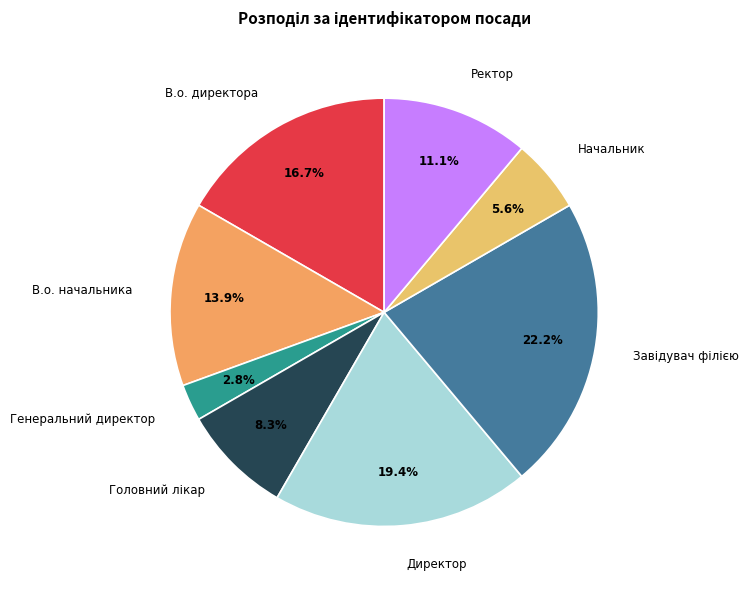

Approximately how many times larger is the value at Генеральний директор compared to Директор?

0.1